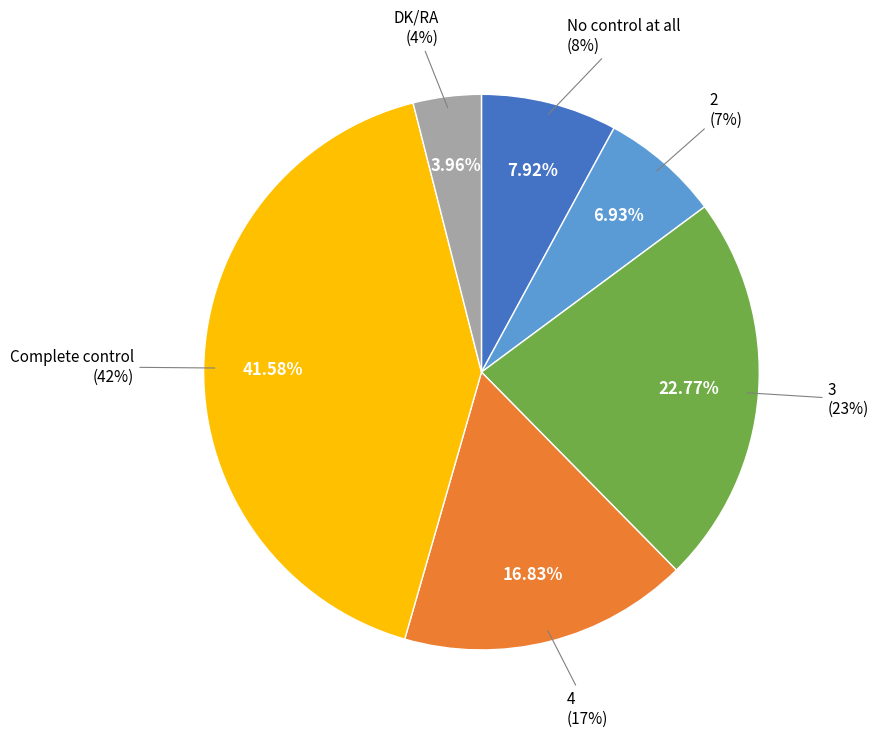

What percentage is the 3 slice, to the nearest percent?

23%